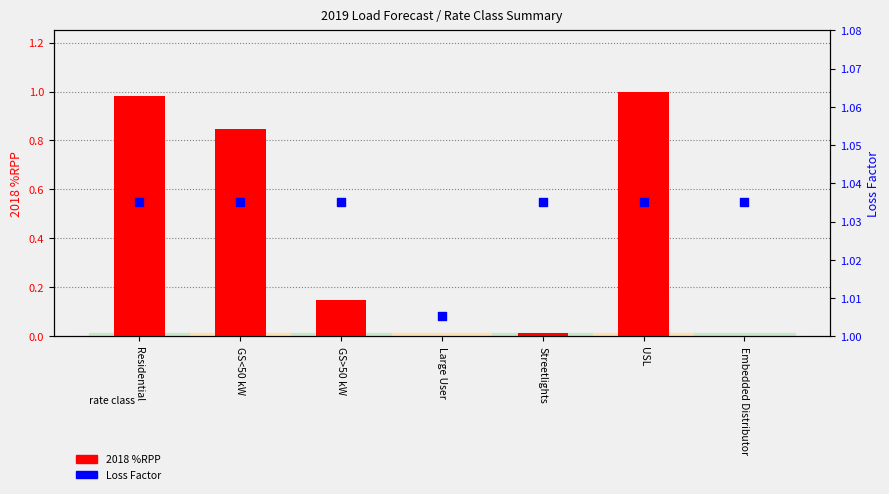

Which series reaches the maximum Y coordinate?

Loss Factor